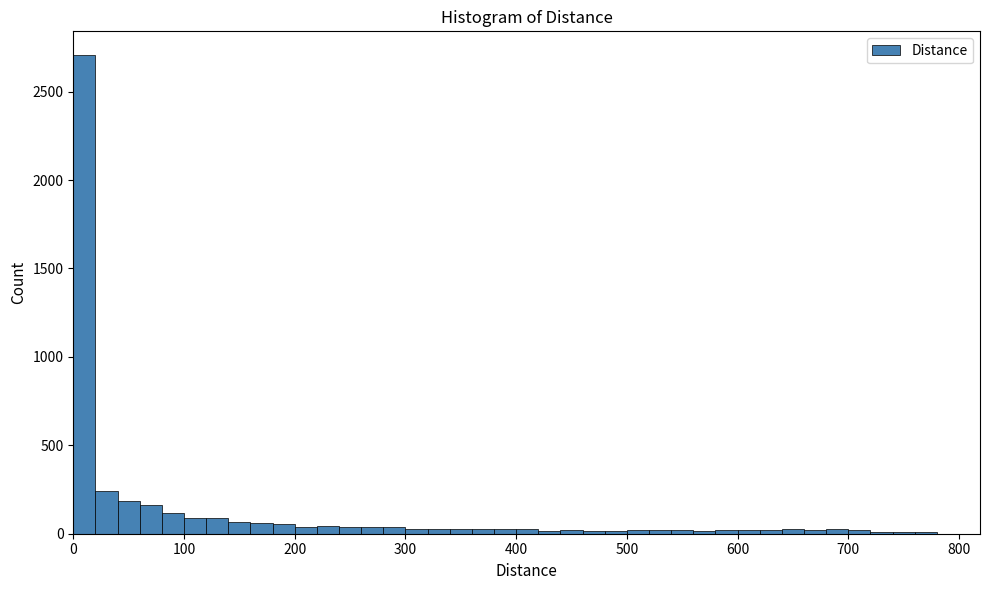

Around what value on the x-axis is the tallest bar? Give the approximate position of its centre, as read against the axis.

10